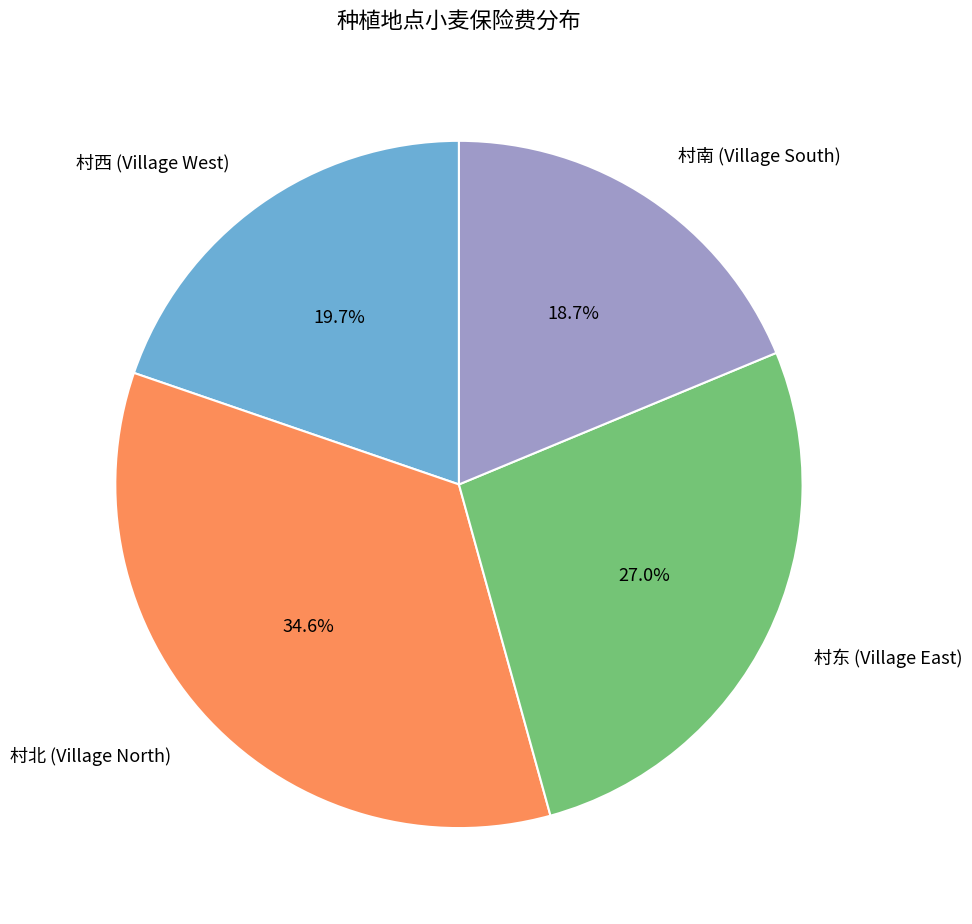

Is there any slice that represents more than half of the pie?

No